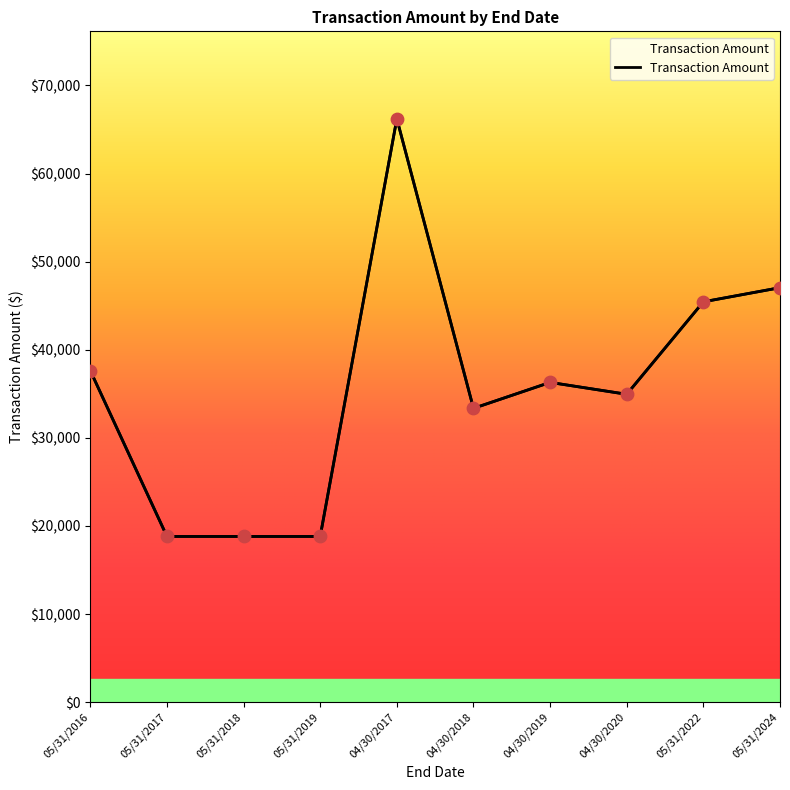

Between 04/30/2020 and 04/30/2018, which is larger?

04/30/2020